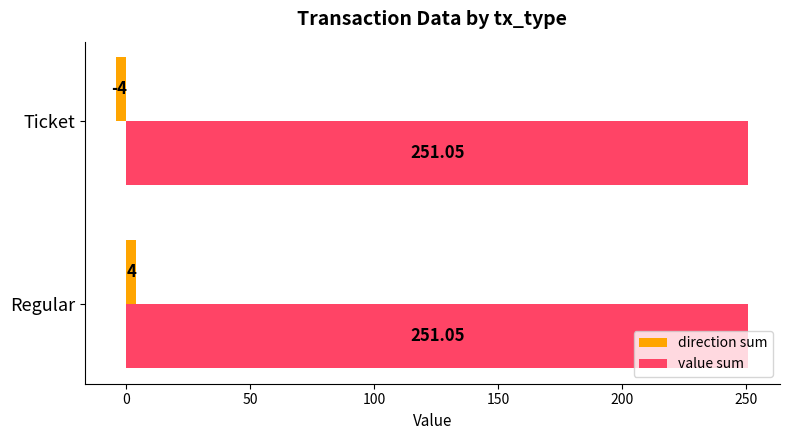

What is the lowest value of the value sum series?

251.0